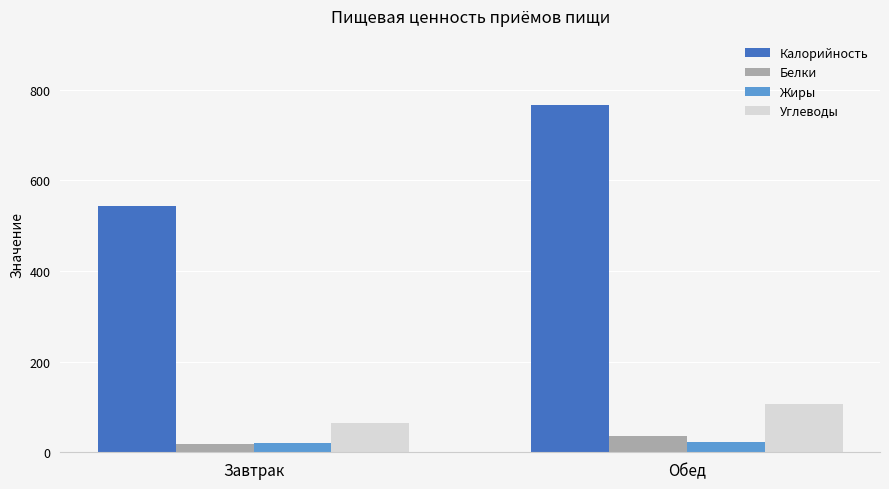

The value of Жиры at Обед is 23.1. True or false?

True